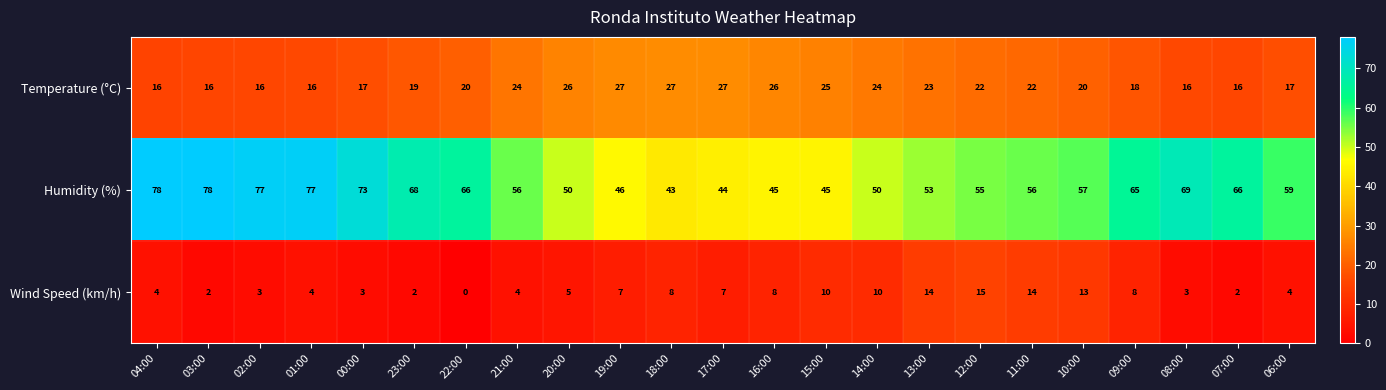

What is the difference between the maximum and second lowest values in the Humidity (%) series?

34